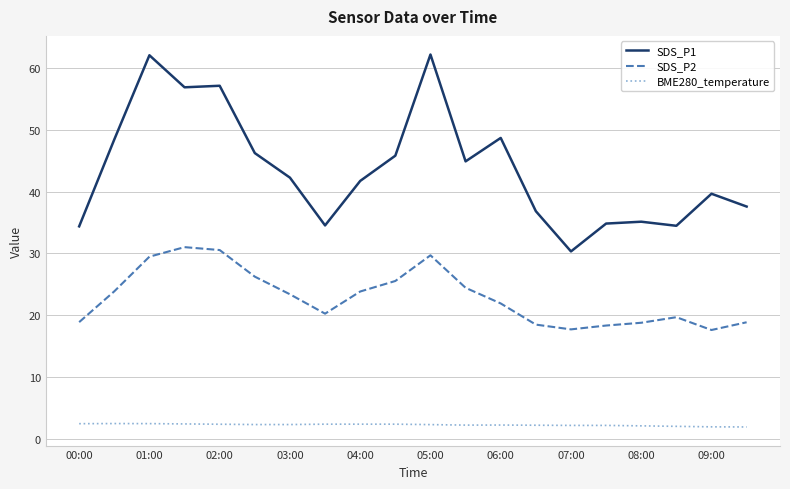

How many distinct data groups are displayed?

3